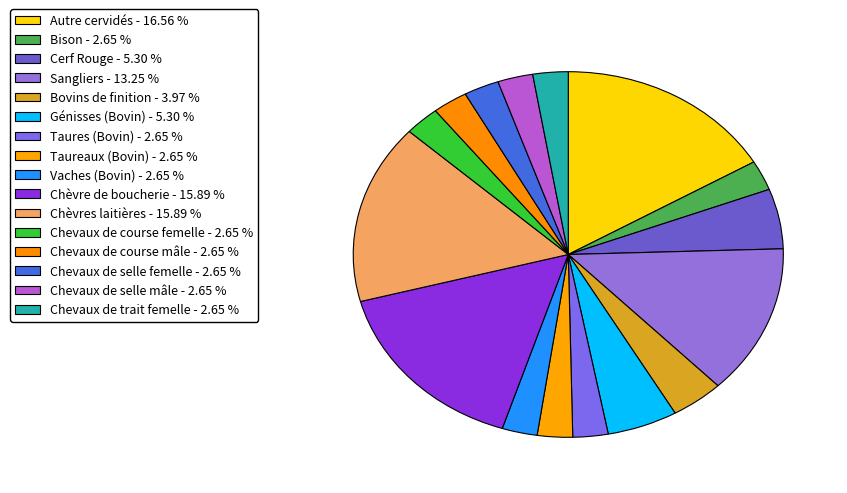

What percentage is the Taures (Bovin) slice, to the nearest percent?

3%